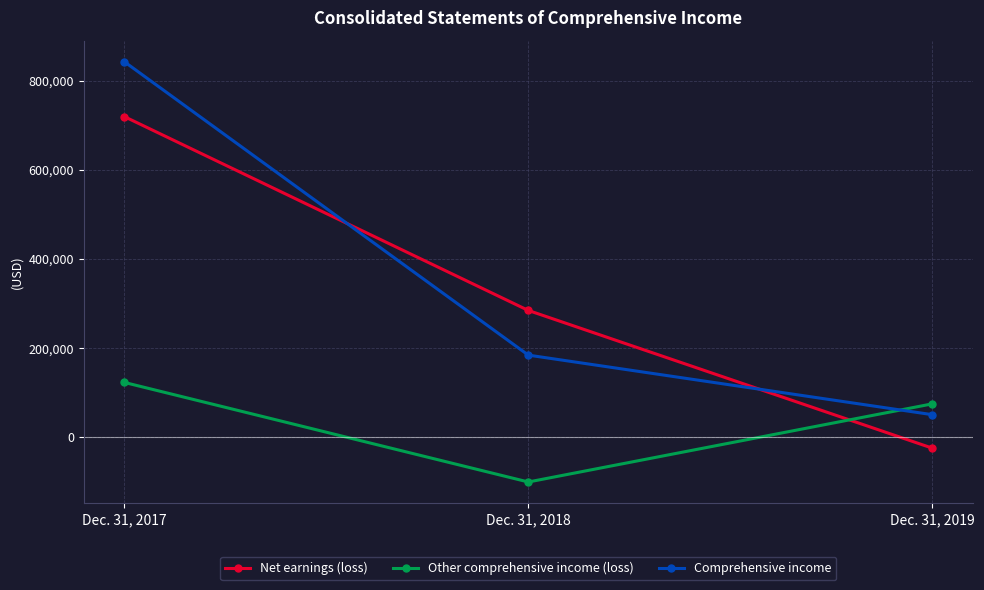

How many categories are shown in the chart?

3